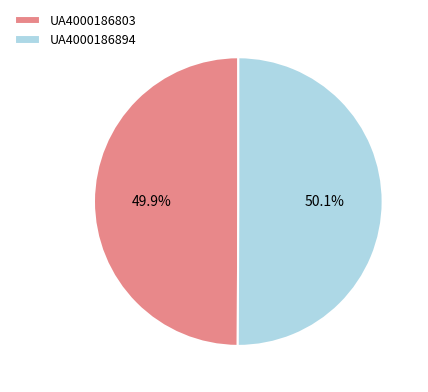

What percentage is the UA4000186894 slice, to the nearest percent?

50%